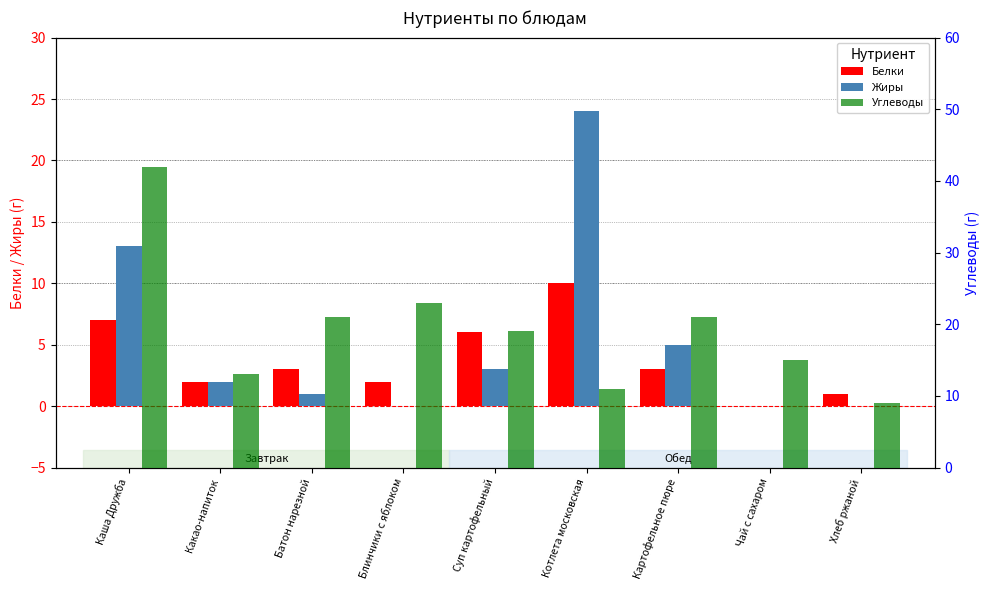

Which label corresponds to the largest value in the chart?

Каша Дружба